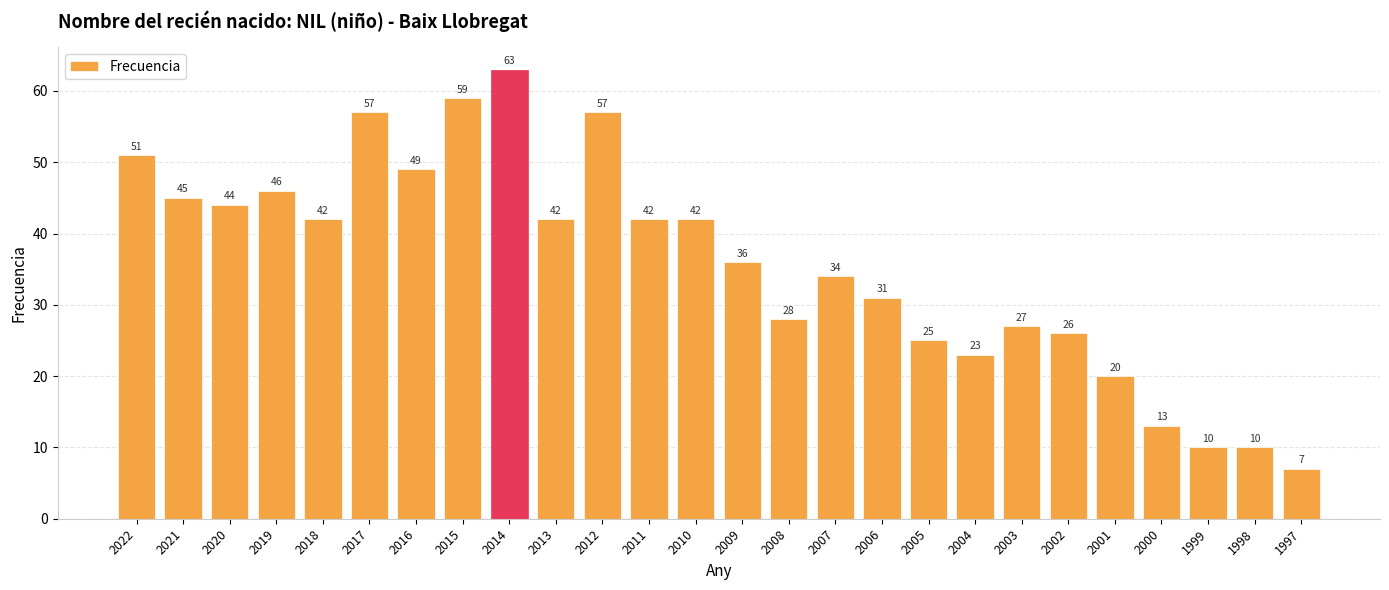

Reading left to right, list all the values displayed in this chart.

2022=51	2021=45	2020=44	2019=46	2018=42	2017=57	2016=49	2015=59	2014=63	2013=42	2012=57	2011=42	2010=42	2009=36	2008=28	2007=34	2006=31	2005=25	2004=23	2003=27	2002=26	2001=20	2000=13	1999=10	1998=10	1997=7